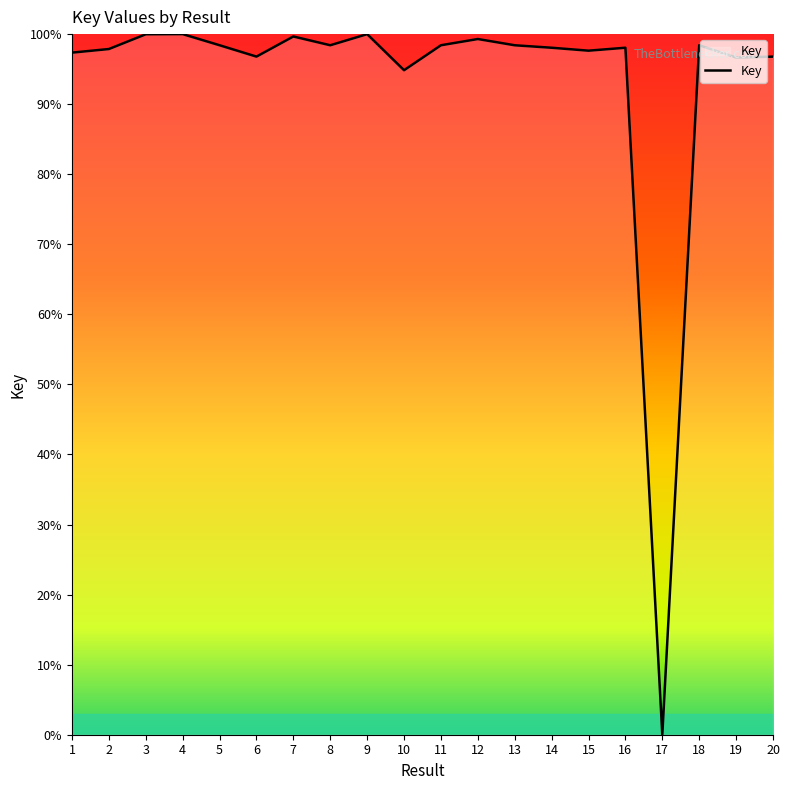

What is the average value?

93.3